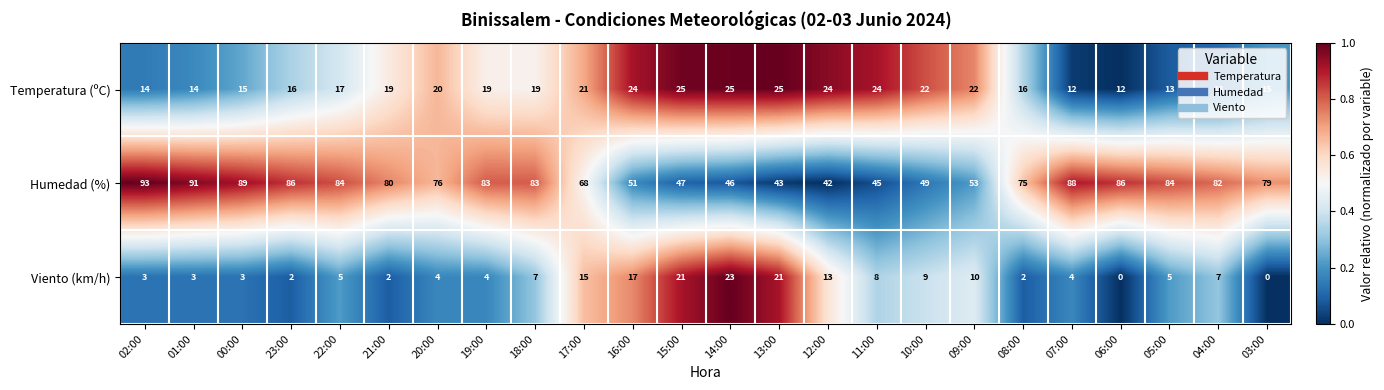

Which category has the highest value across all series?

02:00